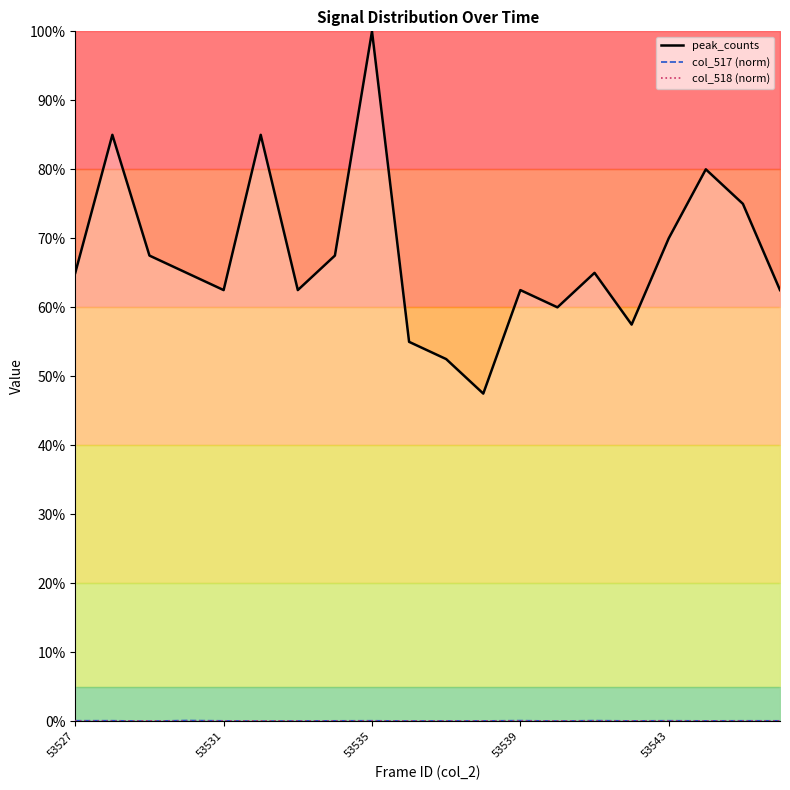

What is the lowest value of the peak_counts series?

47.5